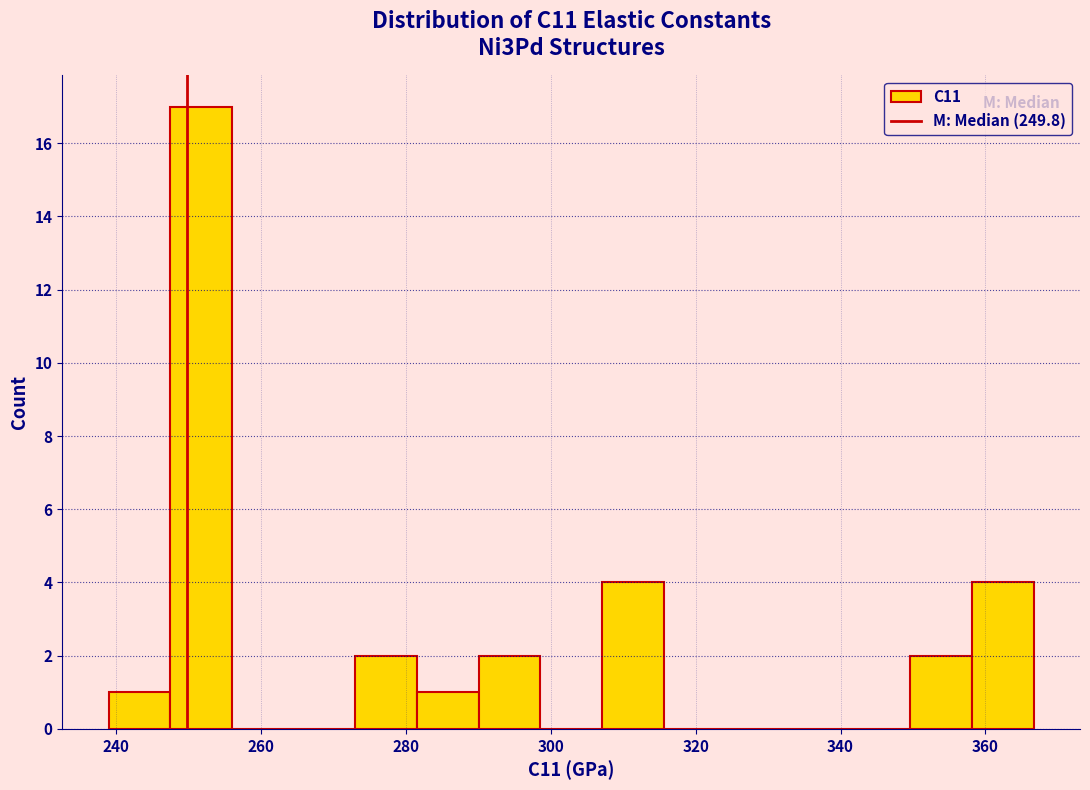

Reading left to right, list every bar in this chart as the range it spans on the x-axis followed by its height. Neither the bar edges nor the heights are printed on the chart, so give them approximately, as read against the axes.

238 to 248: 1
248 to 256: 17
256 to 264: 0
264 to 274: 0
274 to 282: 2
282 to 290: 1
290 to 298: 2
298 to 308: 0
308 to 316: 4
316 to 324: 0
324 to 332: 0
332 to 342: 0
342 to 350: 0
350 to 358: 2
358 to 366: 4